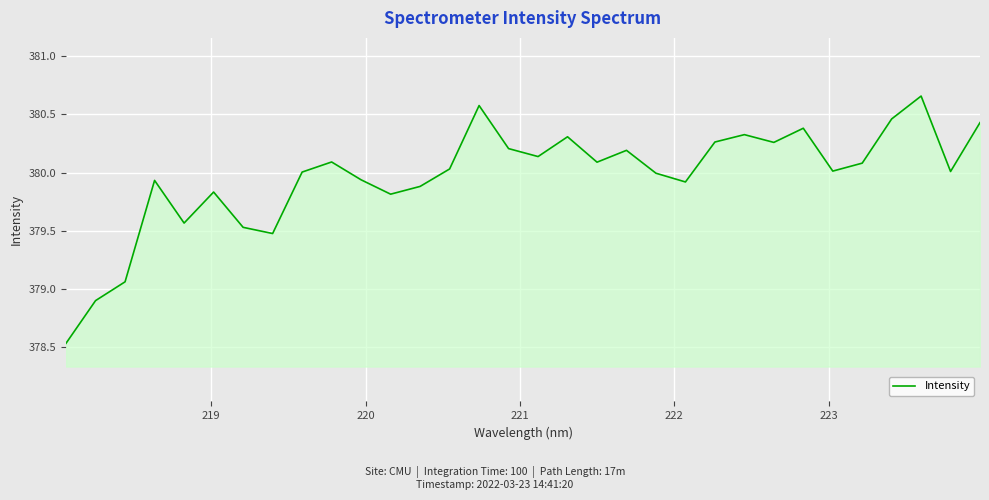

What is the difference between the maximum and minimum values?

2.1